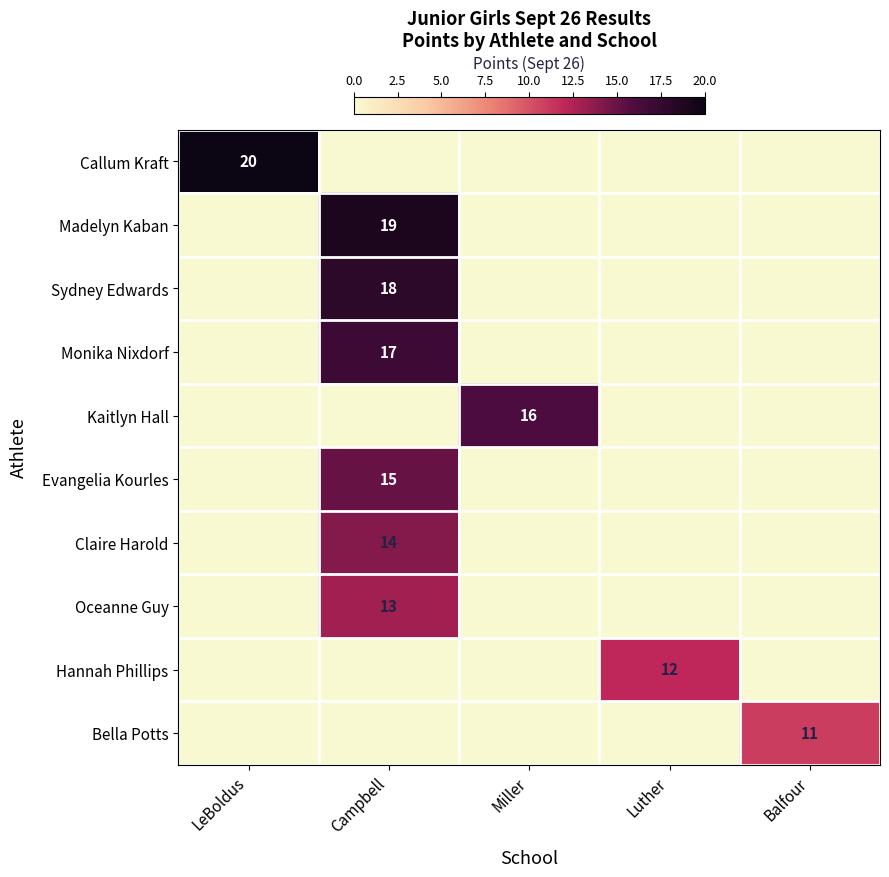

Which series has the largest total across all categories?

Callum Kraft